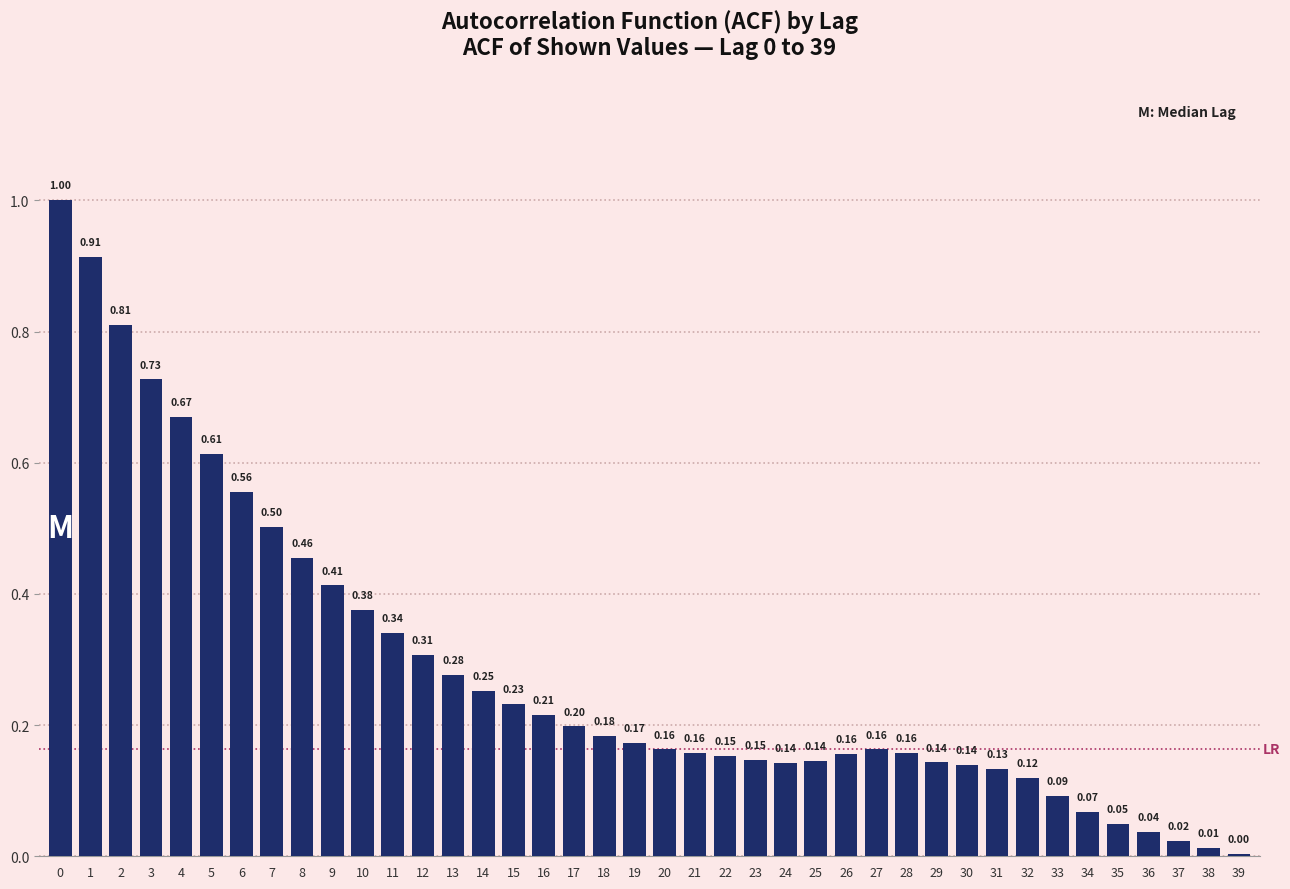

What is the sum of all values?

11.4